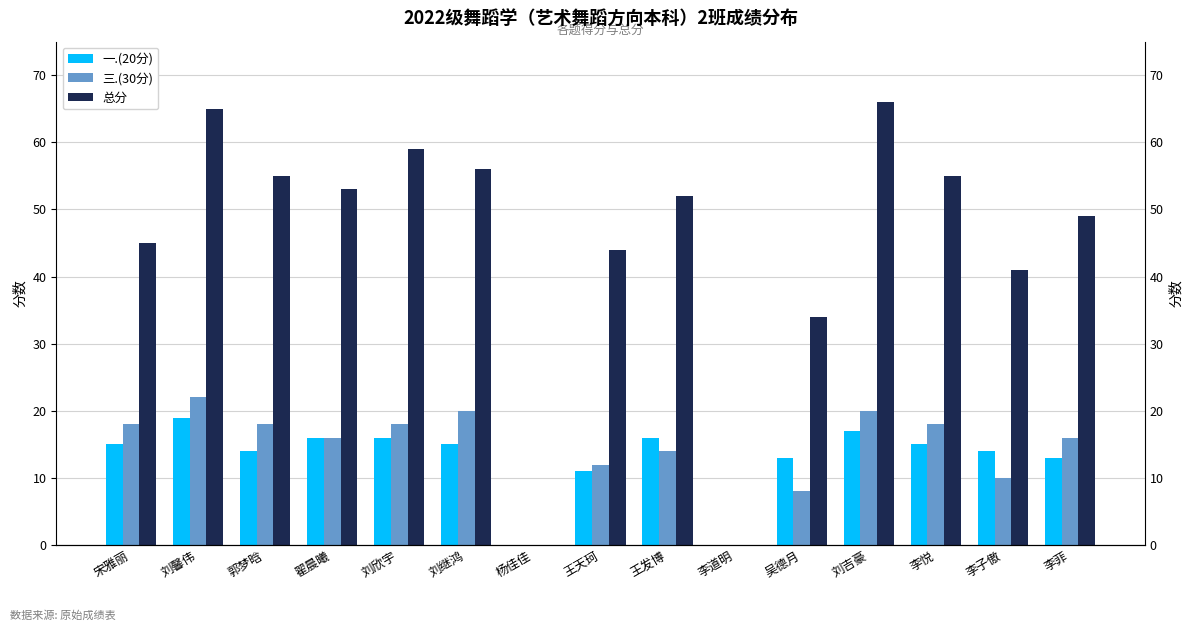

Is it true that 三.(30分) equals 18 at 李悦?

True